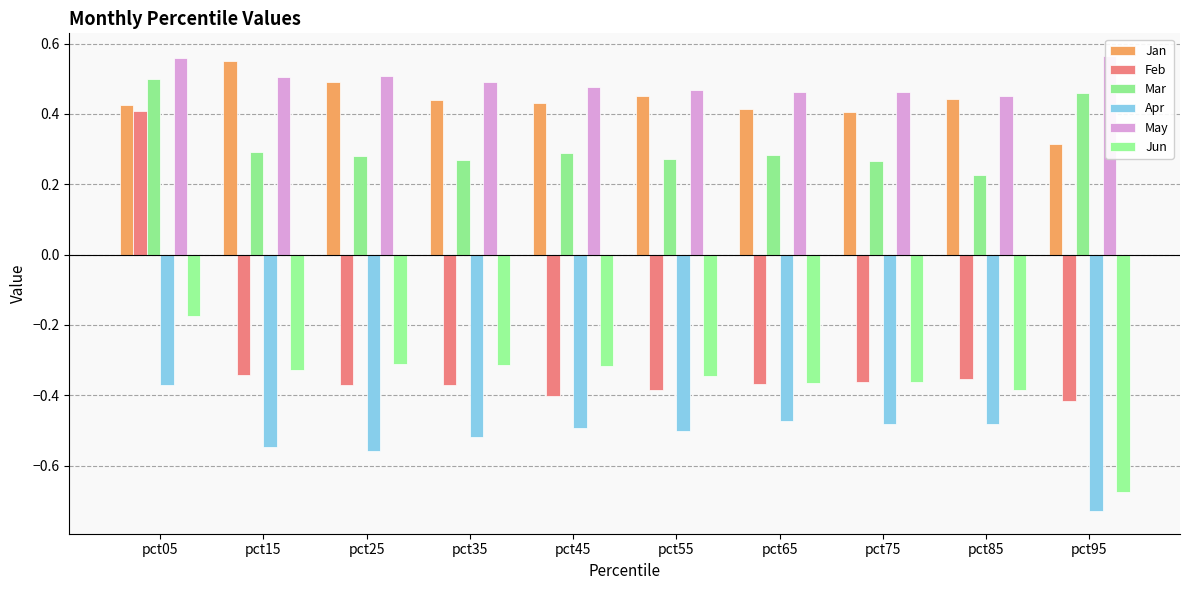

How many bars are there in total?

60